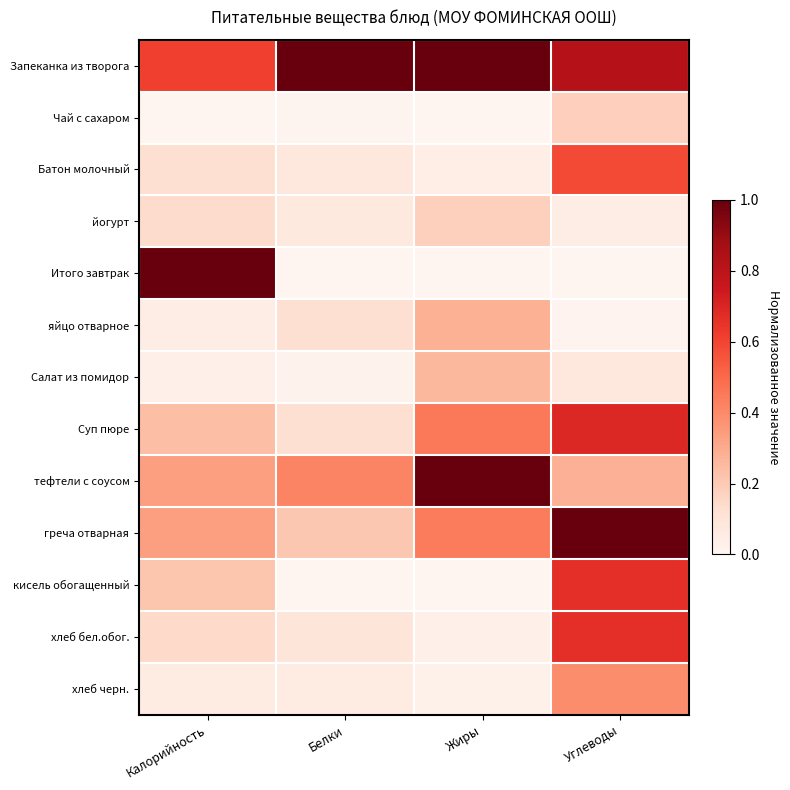

At how many categories does at least one series exceed 0?

4